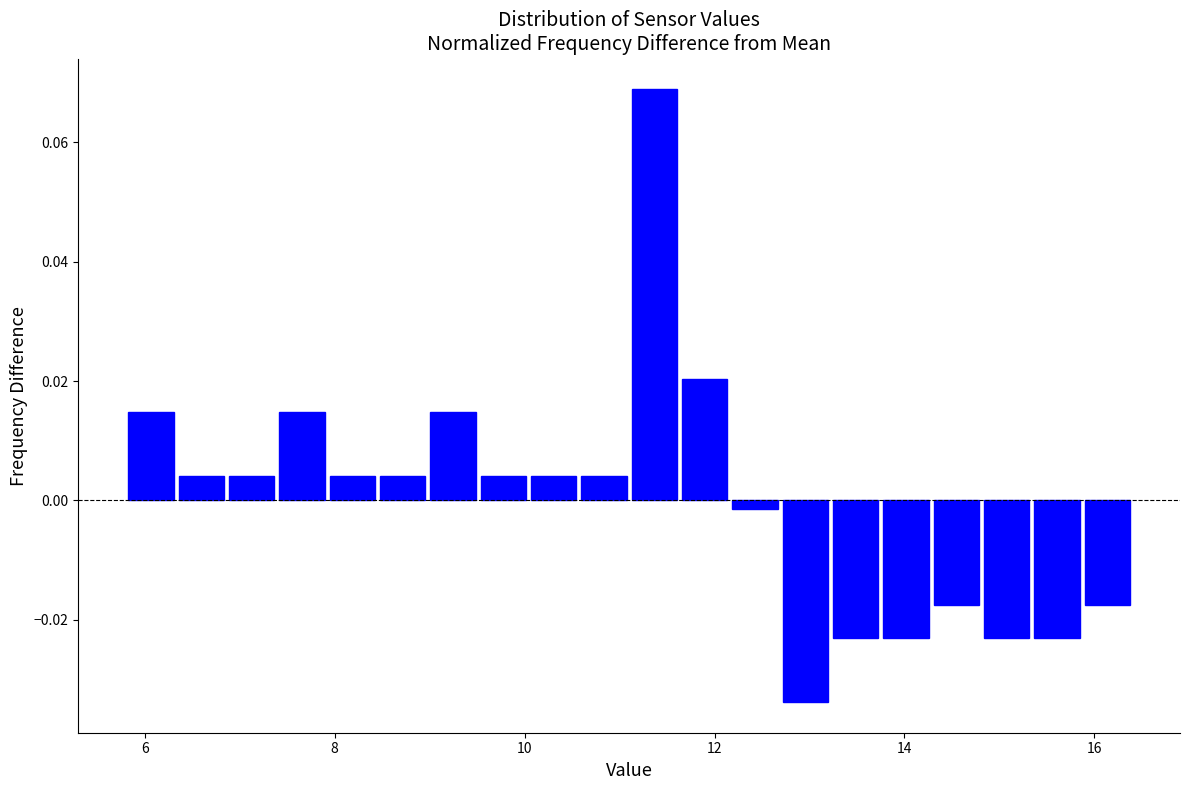

Read against the x-axis, roughly where is the centre of the tallest bar?

11.4